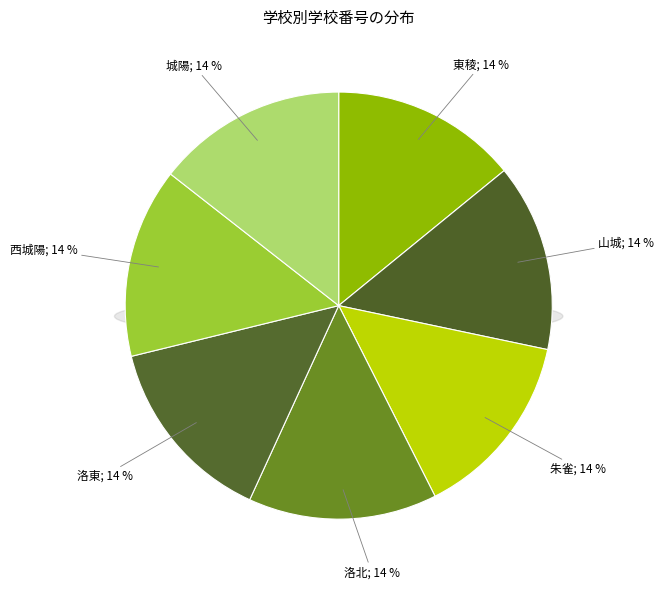

The 洛東 slice represents 20% of the pie. True or false?

False